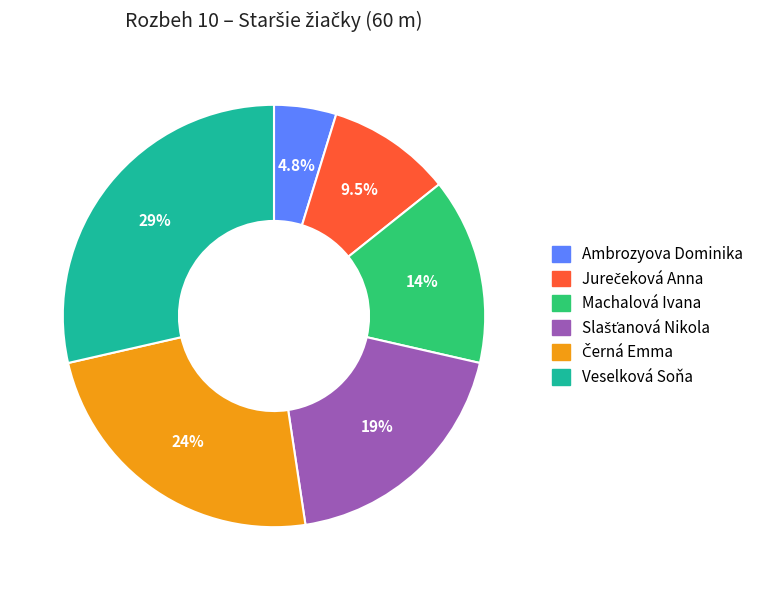

Which slice is the largest?

Veselková Soňa